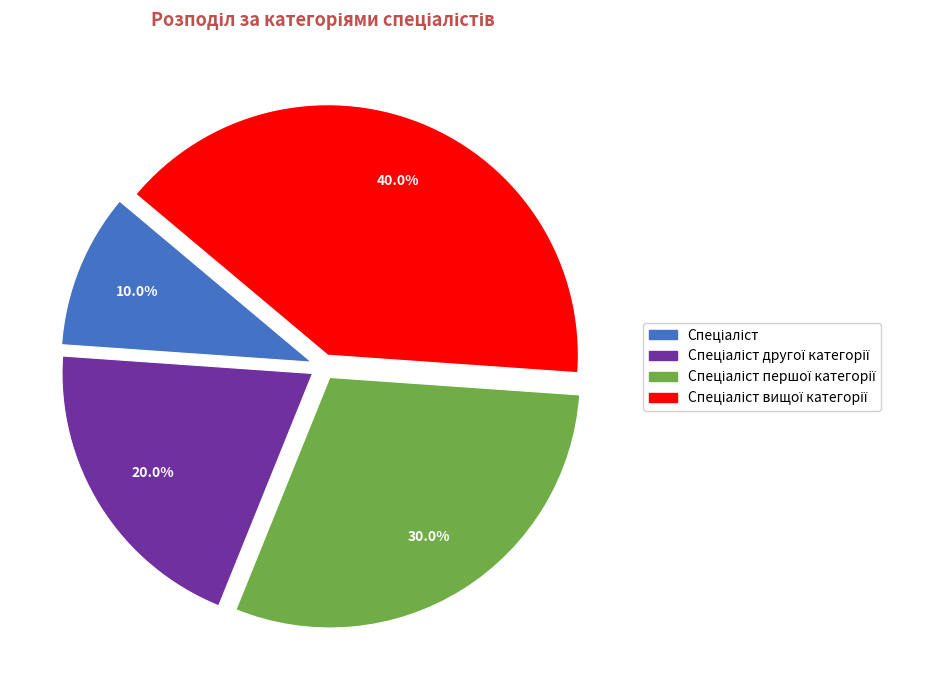

Is there any slice that represents more than half of the pie?

No